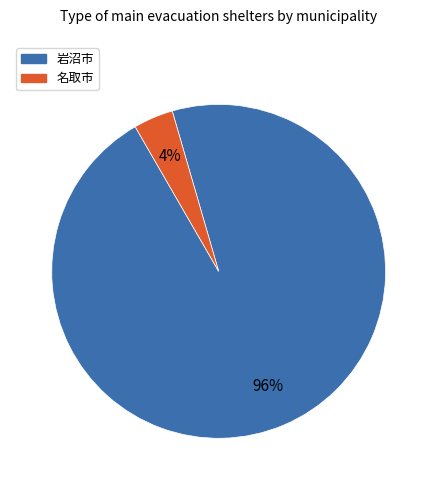

Is it true that 名取市 is 4% of the pie?

True